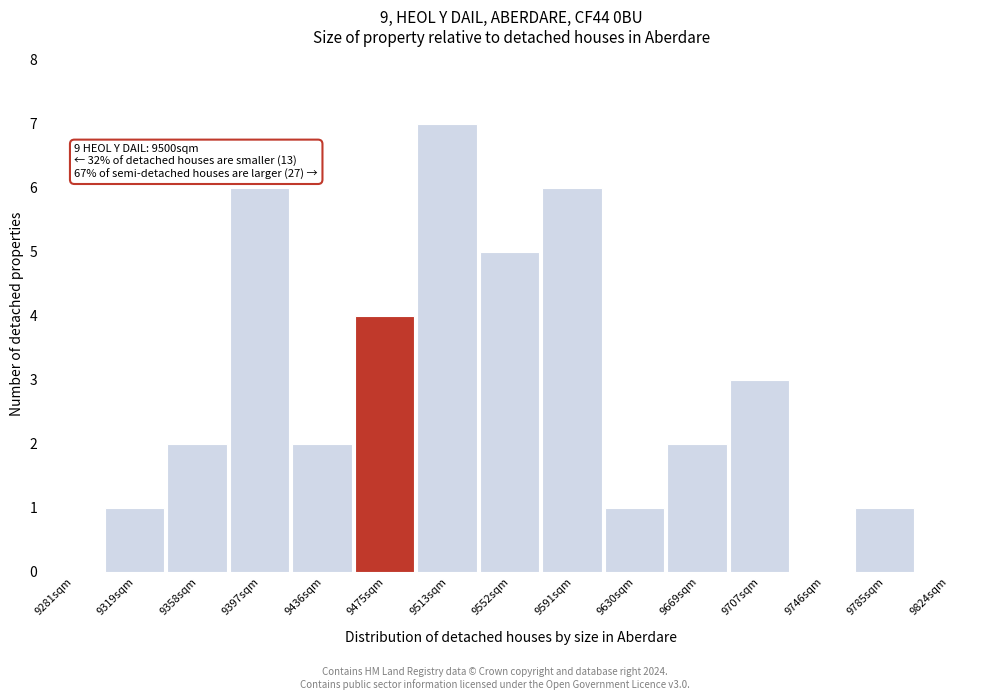

Reading right to left, list all the values displayed in this chart.

9824sqm=0	9785sqm=1	9746sqm=0	9707sqm=3	9669sqm=2	9630sqm=1	9591sqm=6	9552sqm=5	9513sqm=7	9475sqm=4	9436sqm=2	9397sqm=6	9358sqm=2	9319sqm=1	9281sqm=0